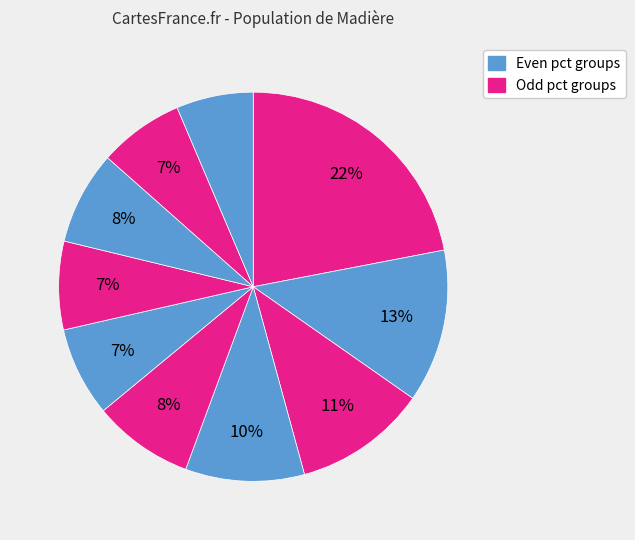

How many slices are in this pie chart?

10